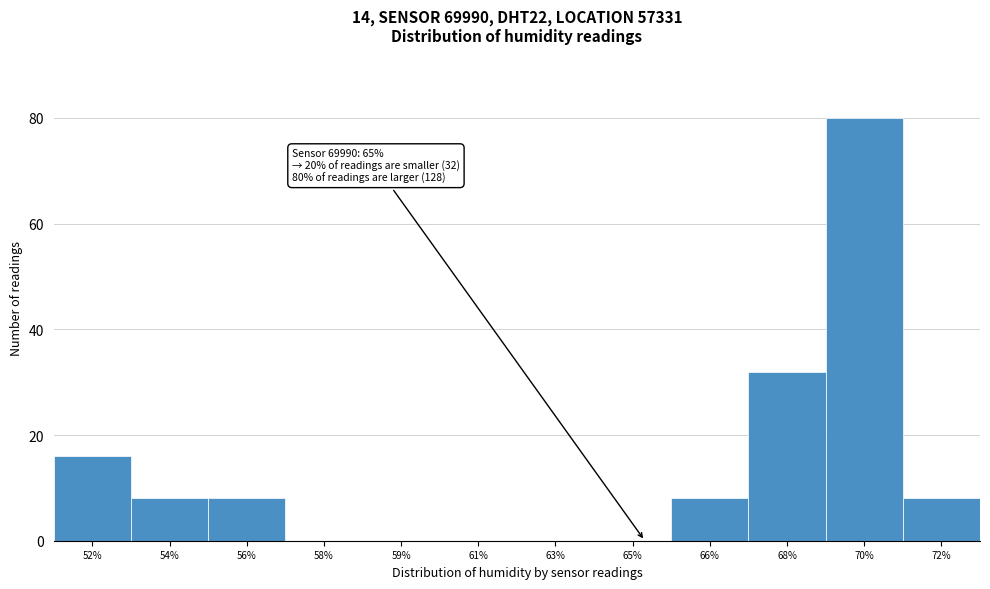

Reading left to right, transcribe all the data shown in this chart.

52%=16	54%=8	56%=8	58%=0	59%=0	61%=0	63%=0	65%=0	66%=8	68%=32	70%=80	72%=8